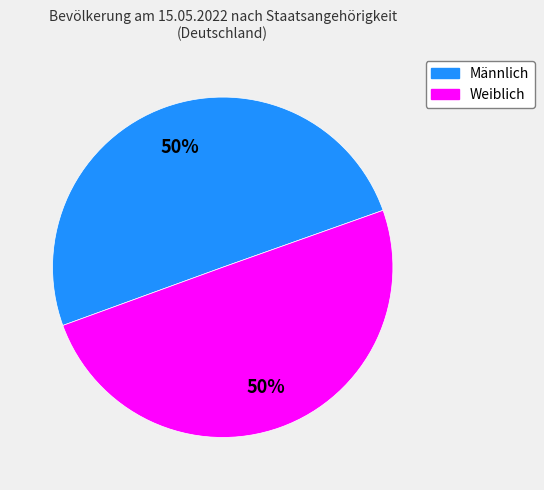

Is the sum of Weiblich and Männlich greater than half?

Yes